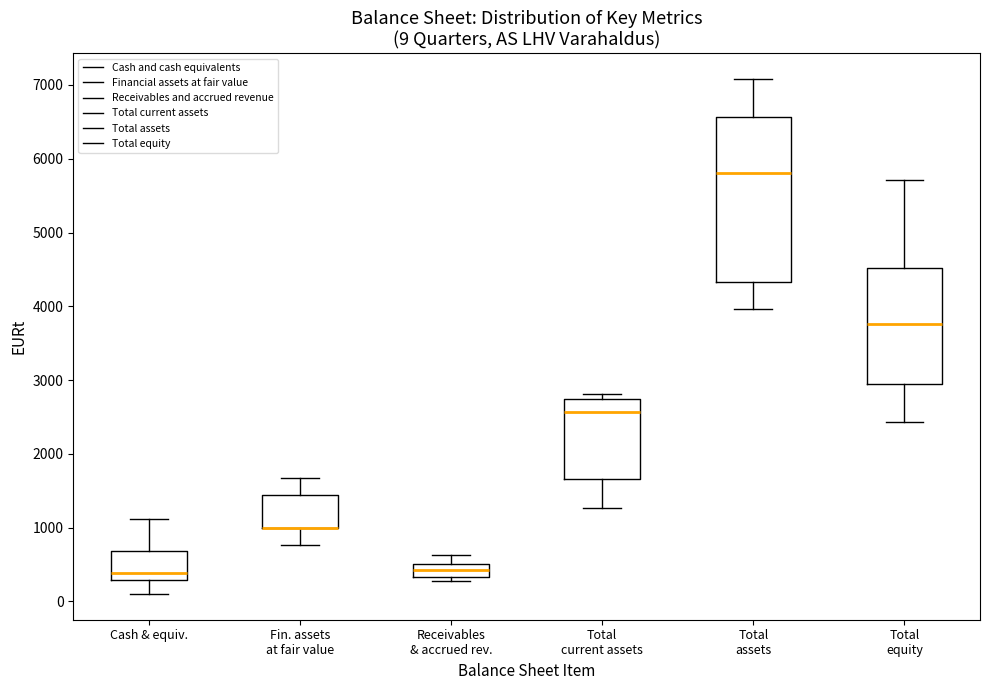

Which box is the tallest, from its lower edge to its upper edge?

Total assets